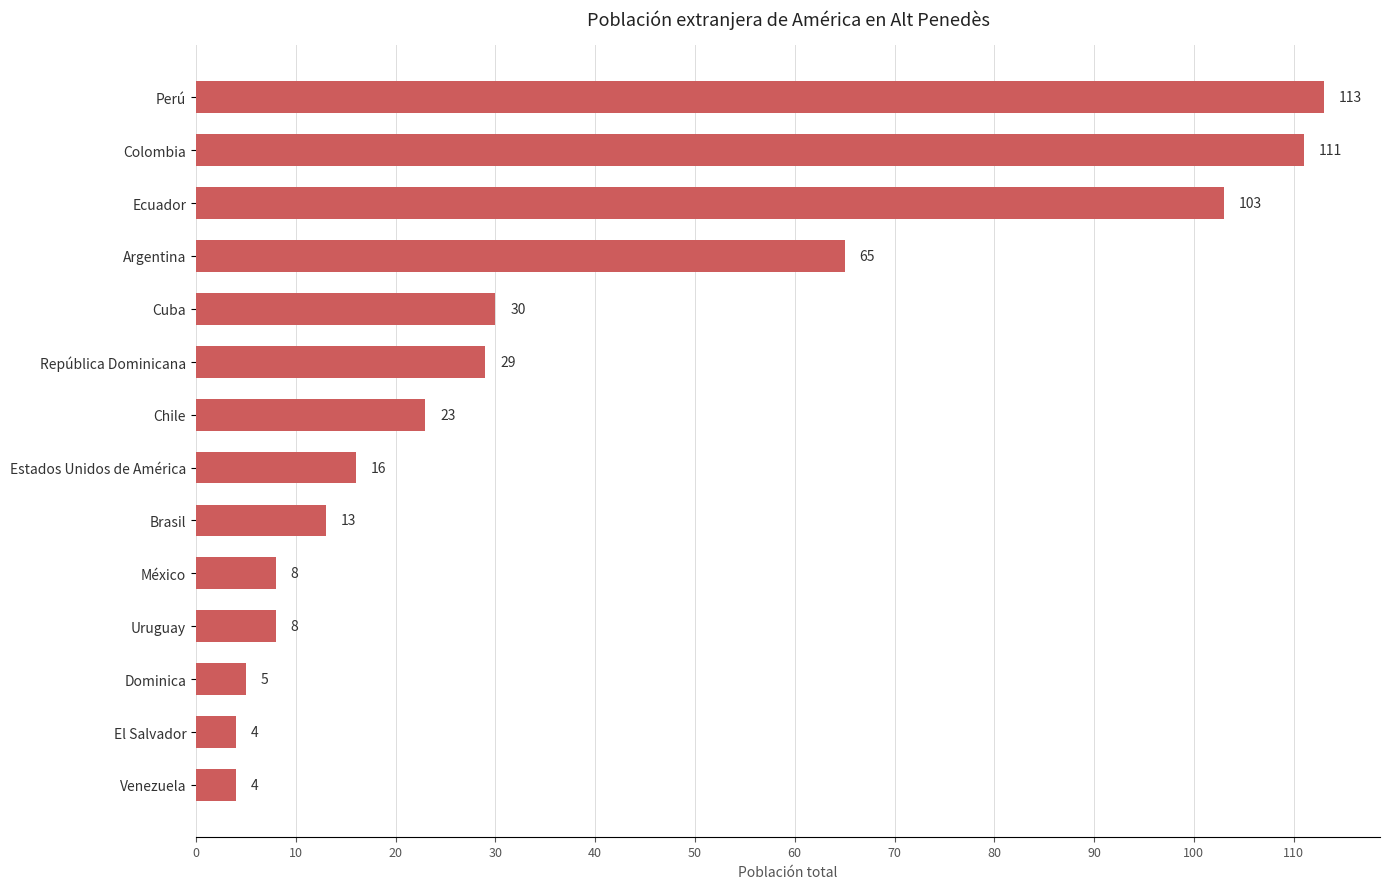

What is the label of the 3rd bar from the bottom?

Dominica